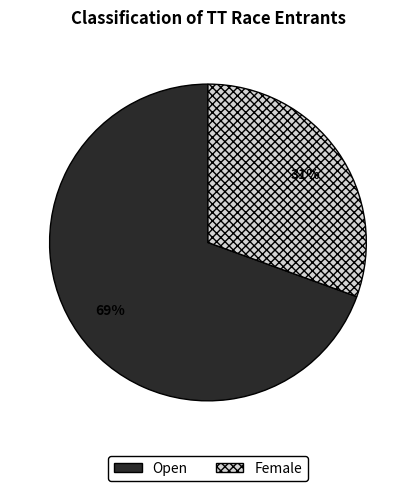

Between Female and Open, which is larger?

Open